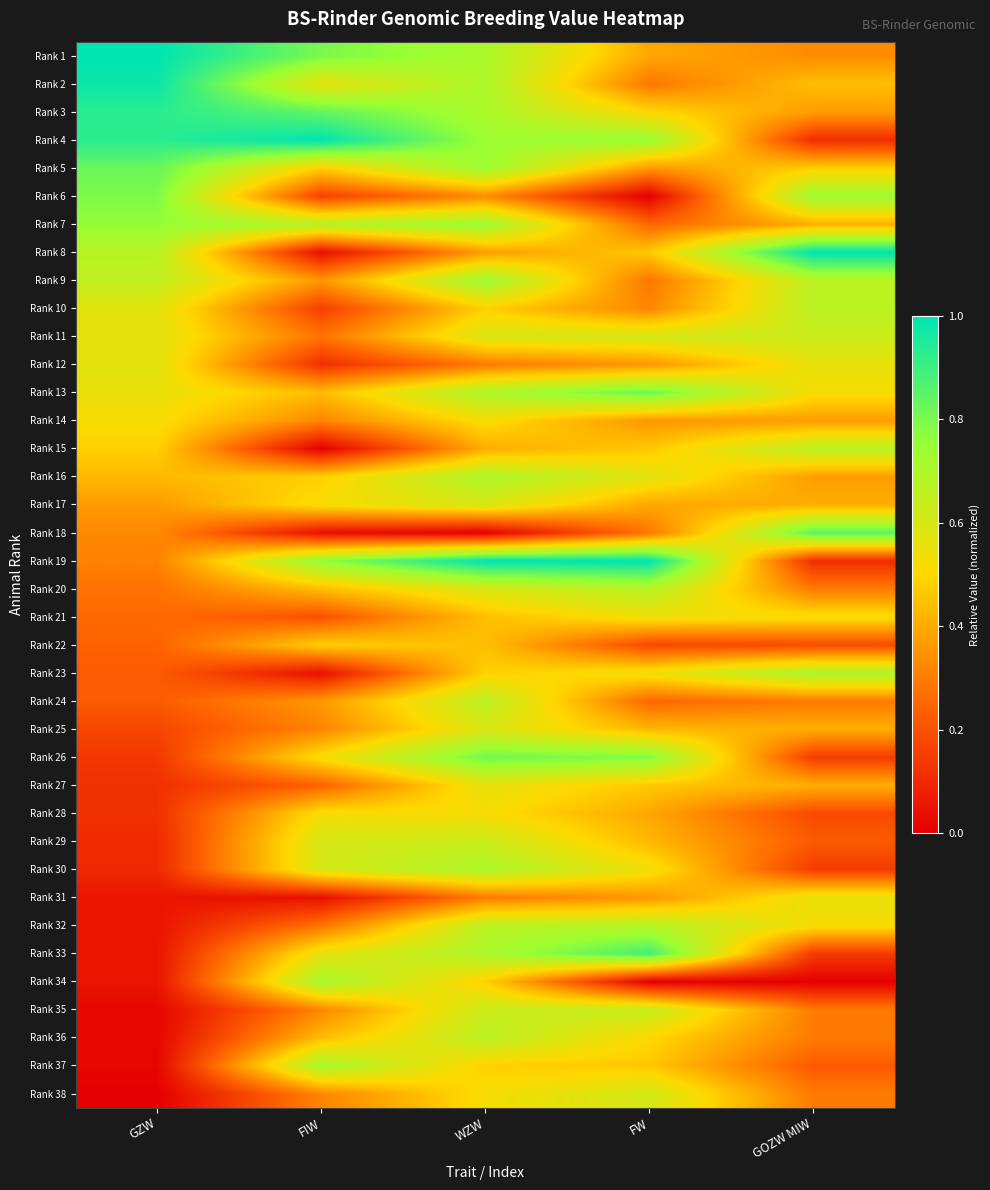

Count the number of categories in the chart.

5